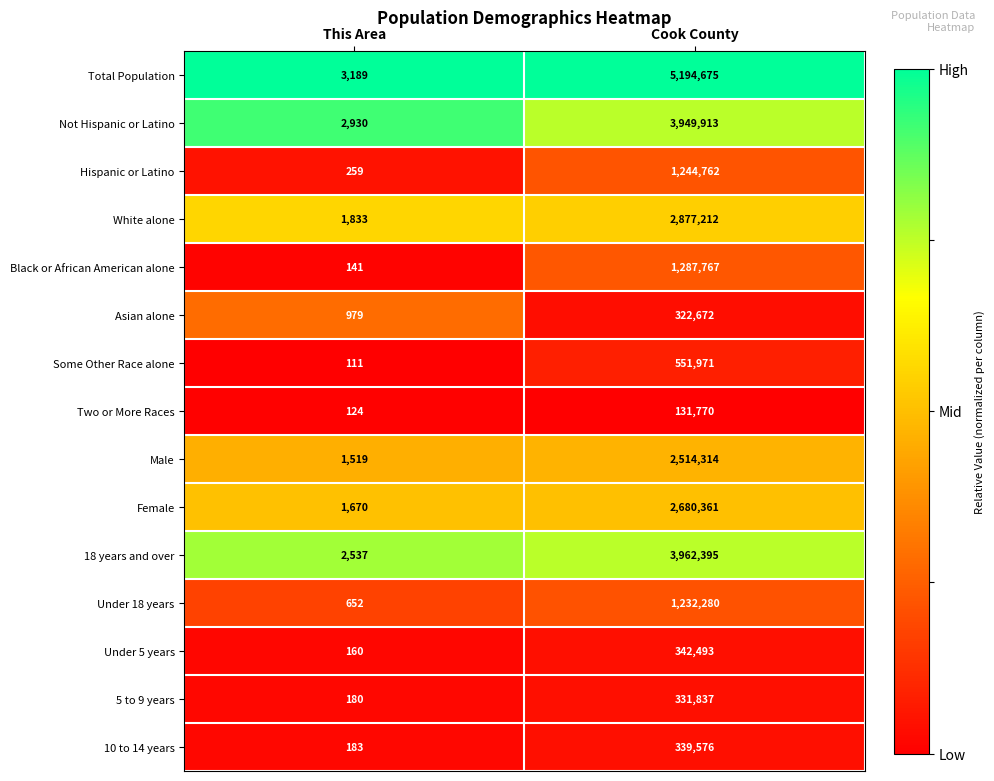

Read the Black or African American alone value at Cook County, to the nearest 100.

1287800